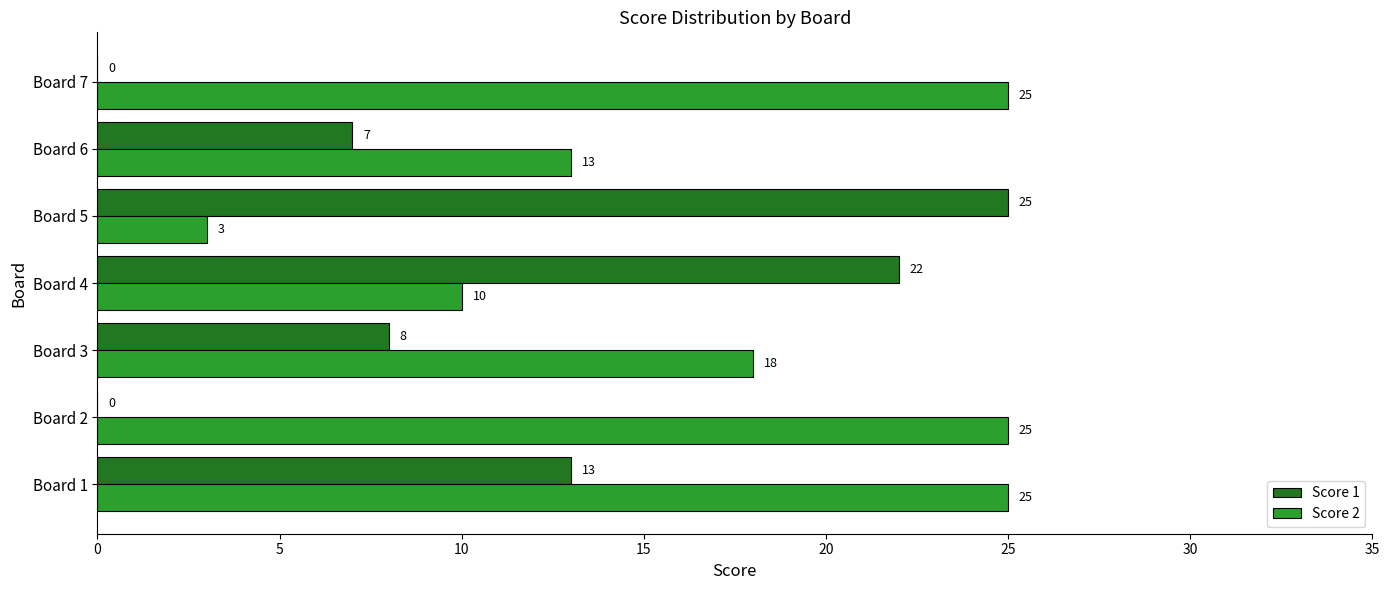

True or false: Score 1 has a value of 12 at Board 3.

False